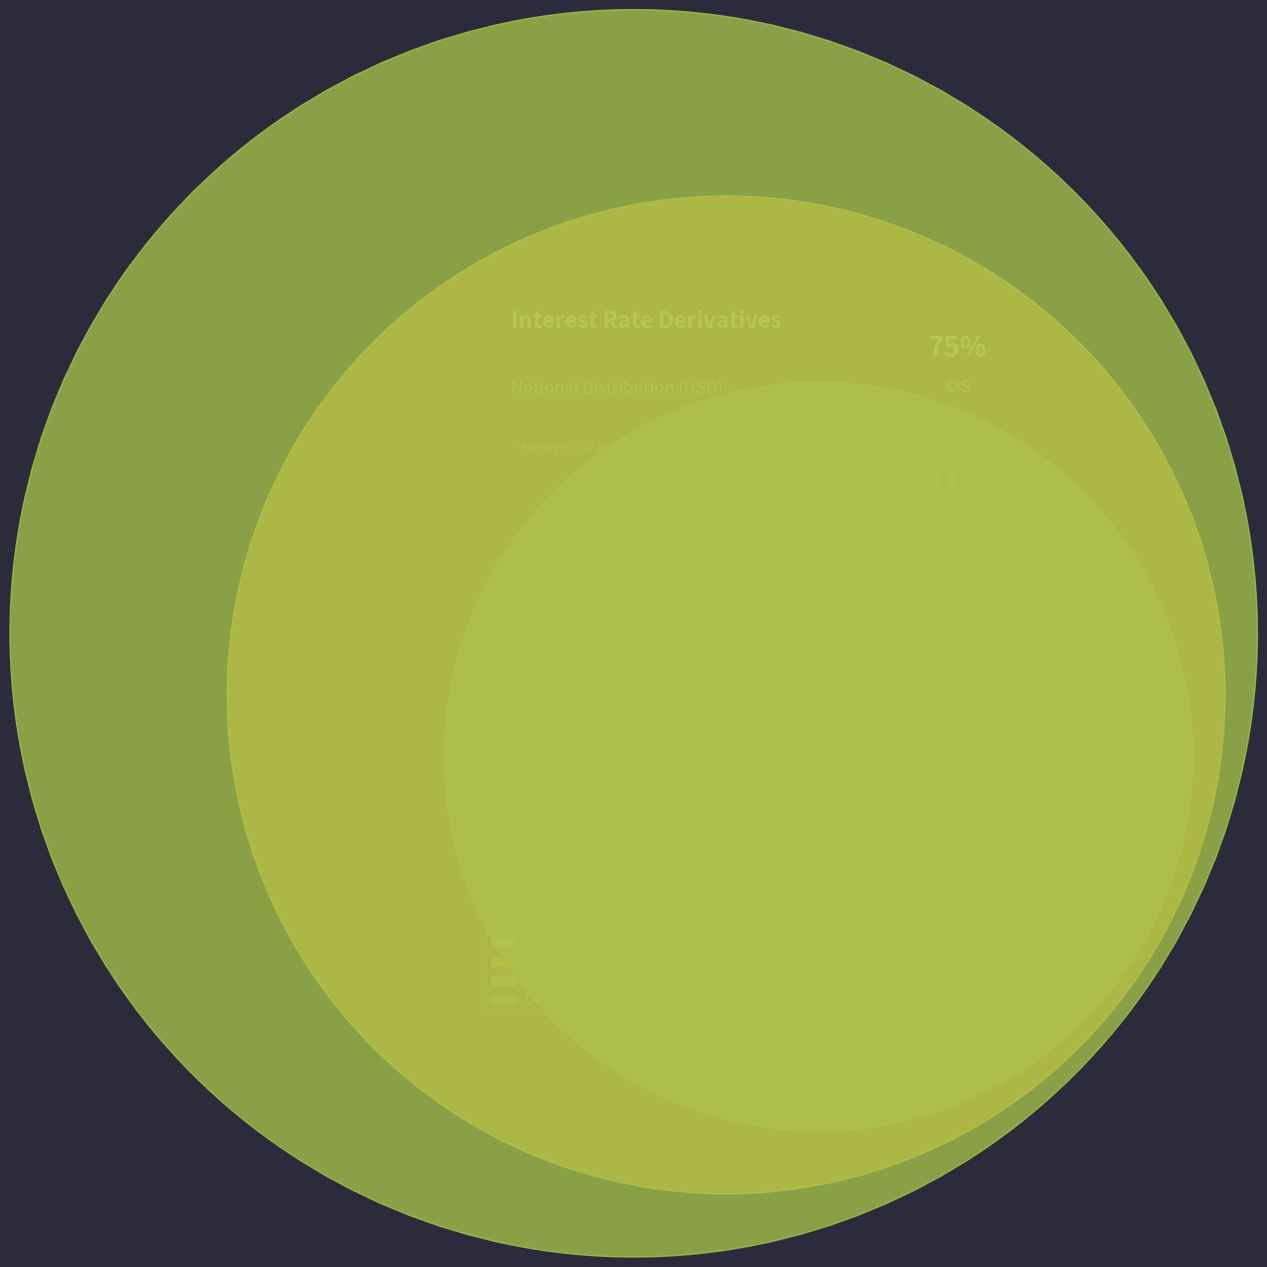

What percentage do OTHER* and Swaption together represent?

13.2%